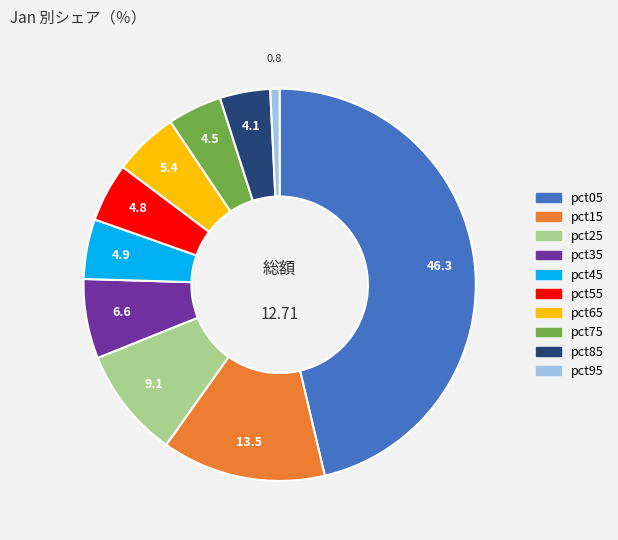

Which has a higher value, pct75 or pct05?

pct05